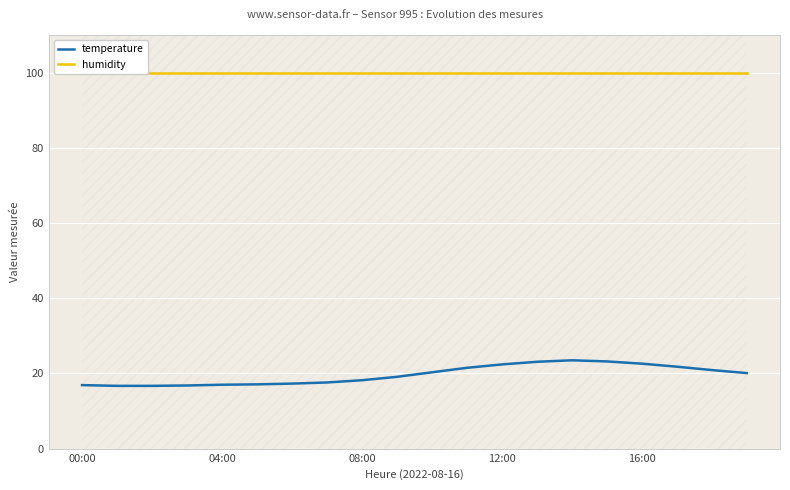

What is the highest value of the temperature series?

23.5